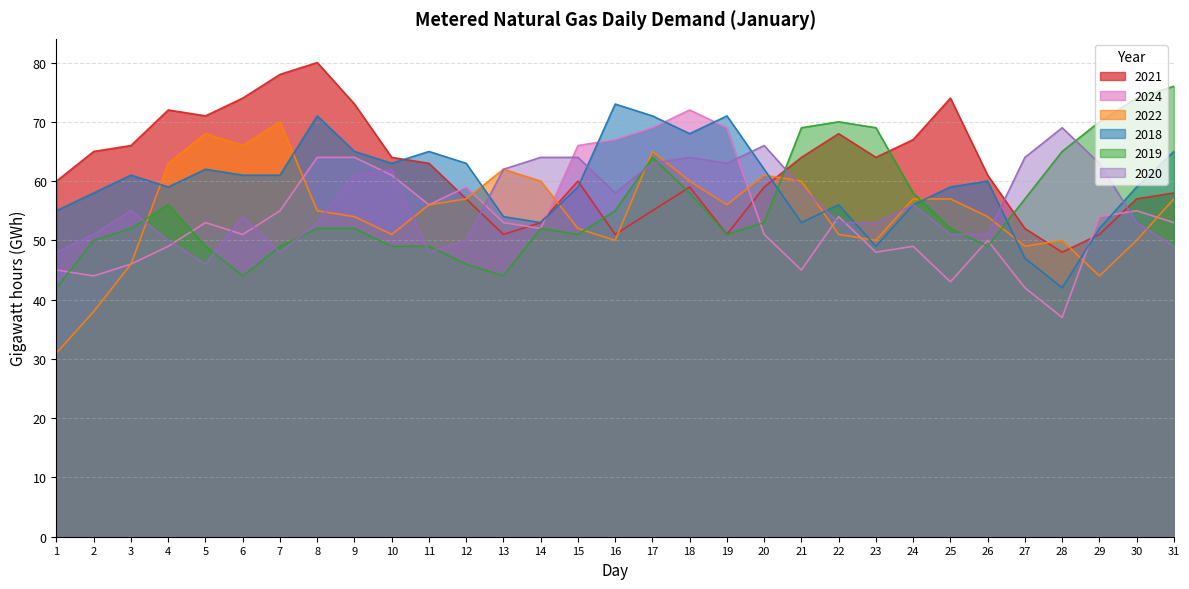

What is the smallest value displayed?

31